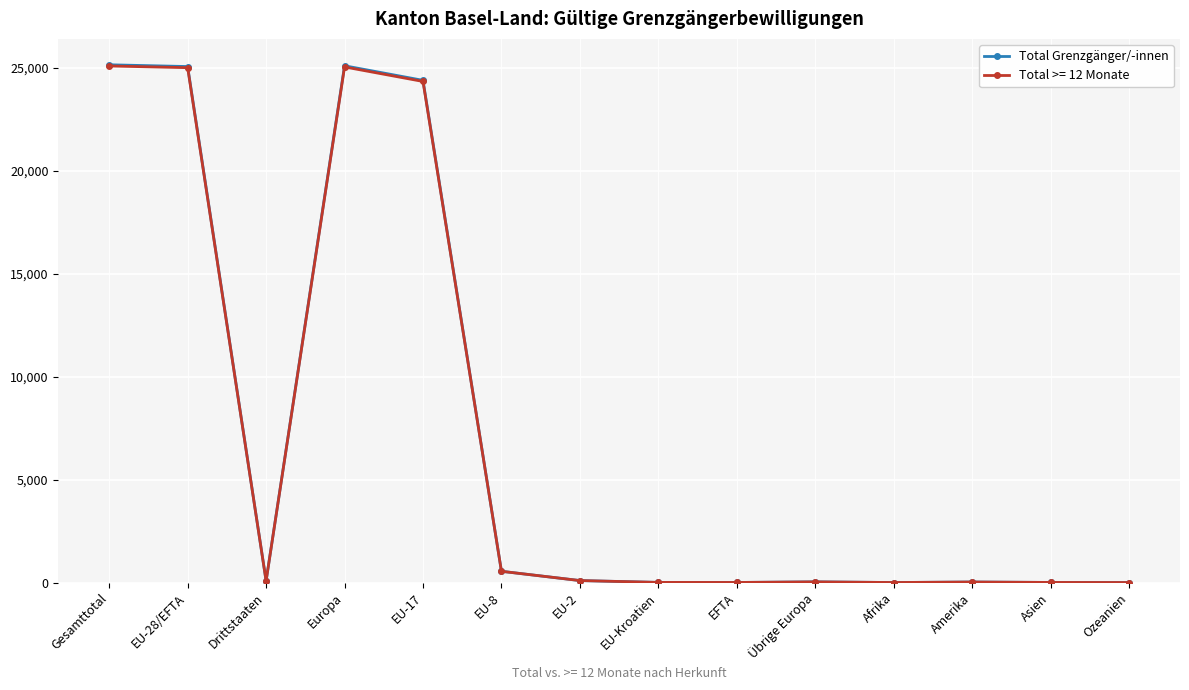

Which series changed the most between EU-28/EFTA and Amerika?

Total Grenzgänger/-innen